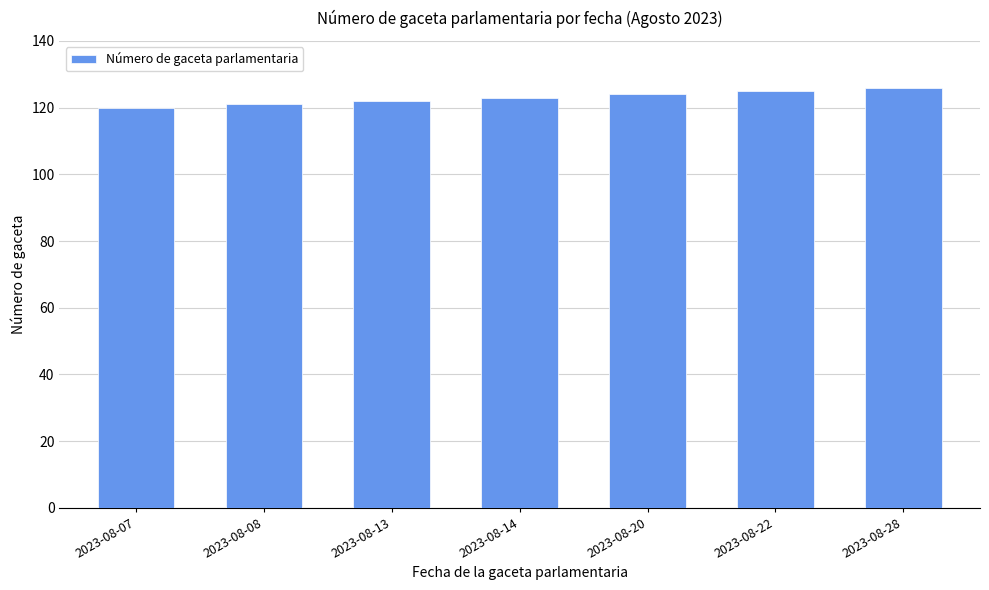

Reading left to right, extract all data points from this chart.

120	121	122	123	124	125	126